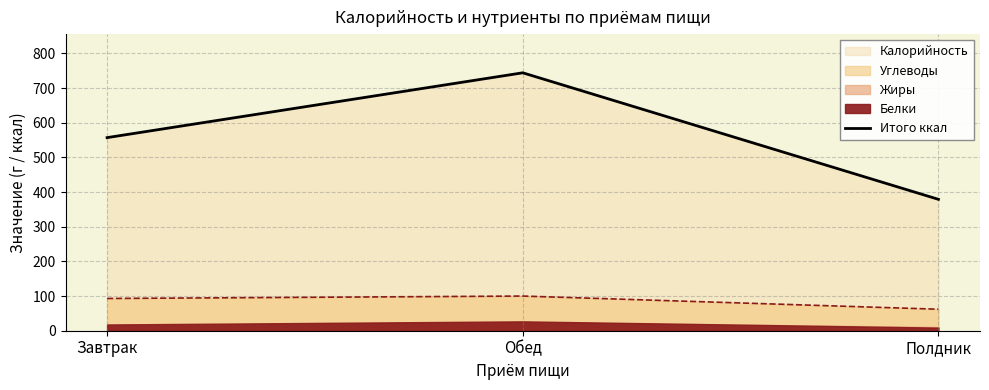

What is the label of the 3rd point from the left?

Полдник